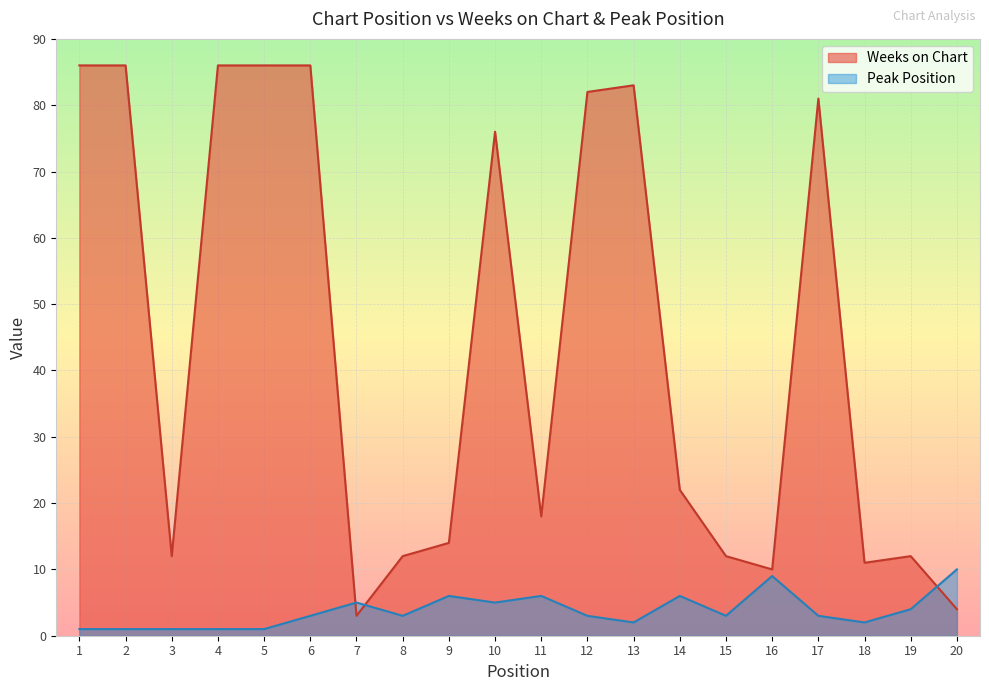

Rank the series by their average value, from lowest to highest.

Peak Position, Weeks on Chart